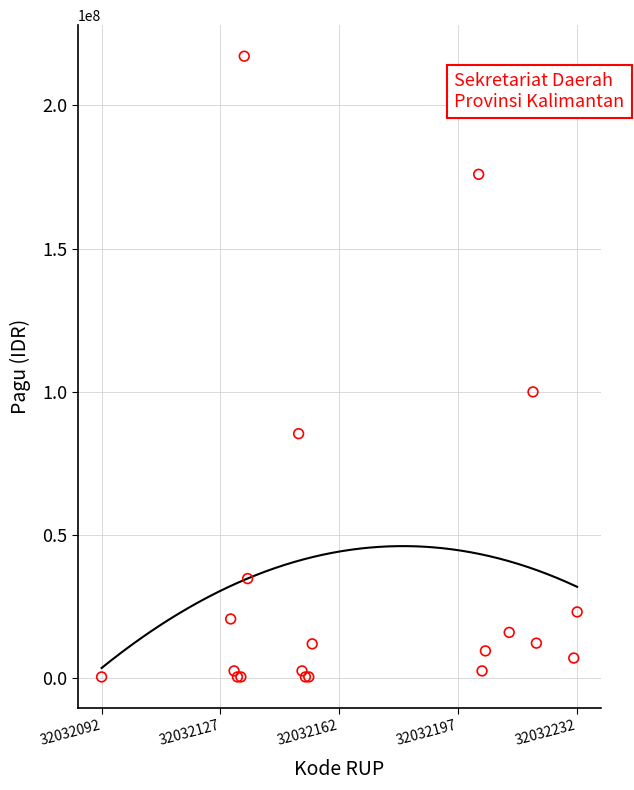

What Y value in the scatter plot is closest to 108800000?

99958000